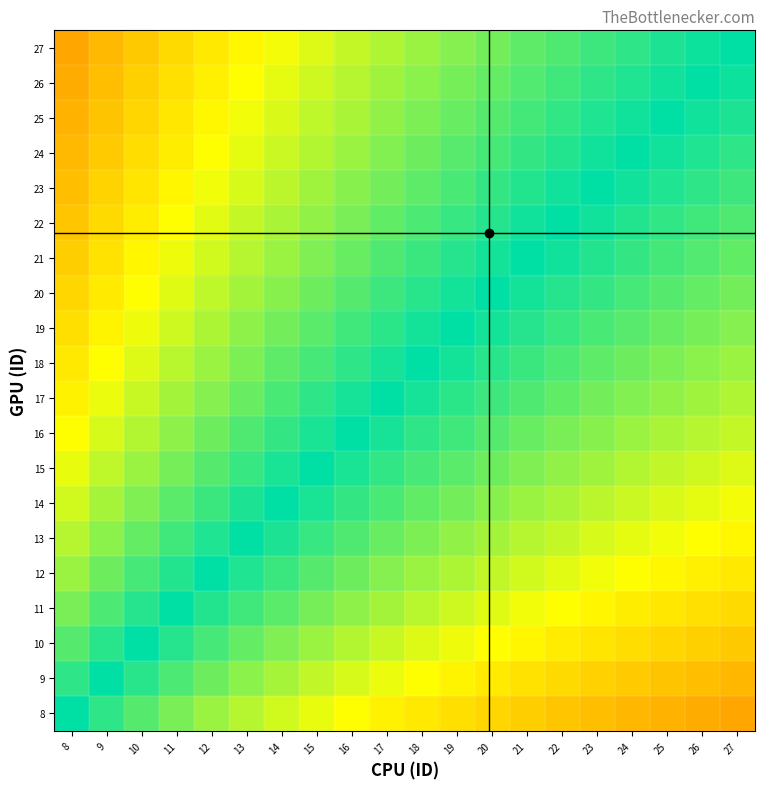

What is the difference between the highest and lowest values at 25?

0.3